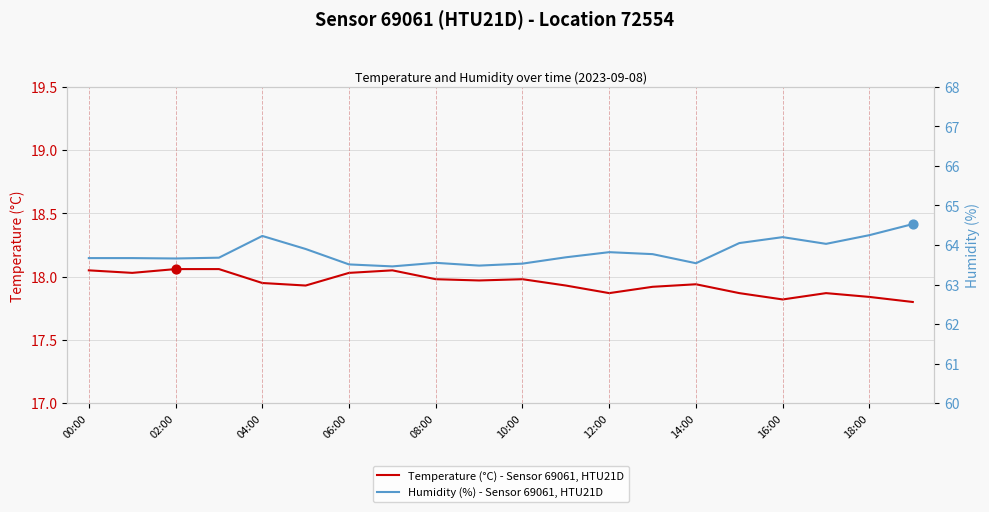

Is it true that Temperature (°C) - Sensor 69061, HTU21D equals 17.8 at 16:00?

True